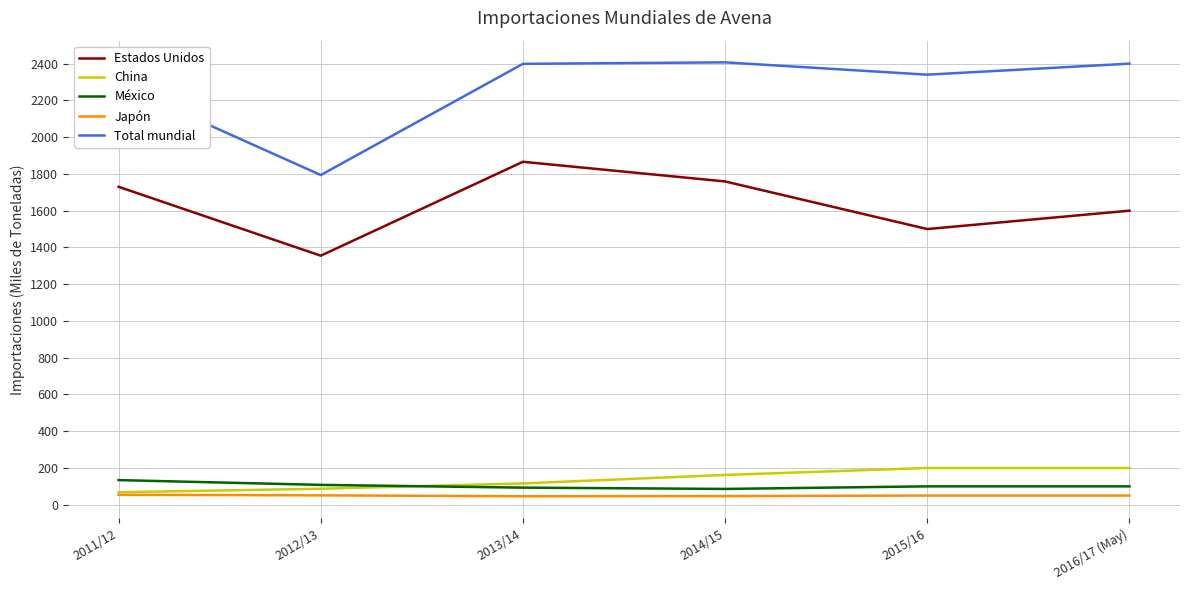

What is the difference between the second highest and second lowest values in the México series?

15